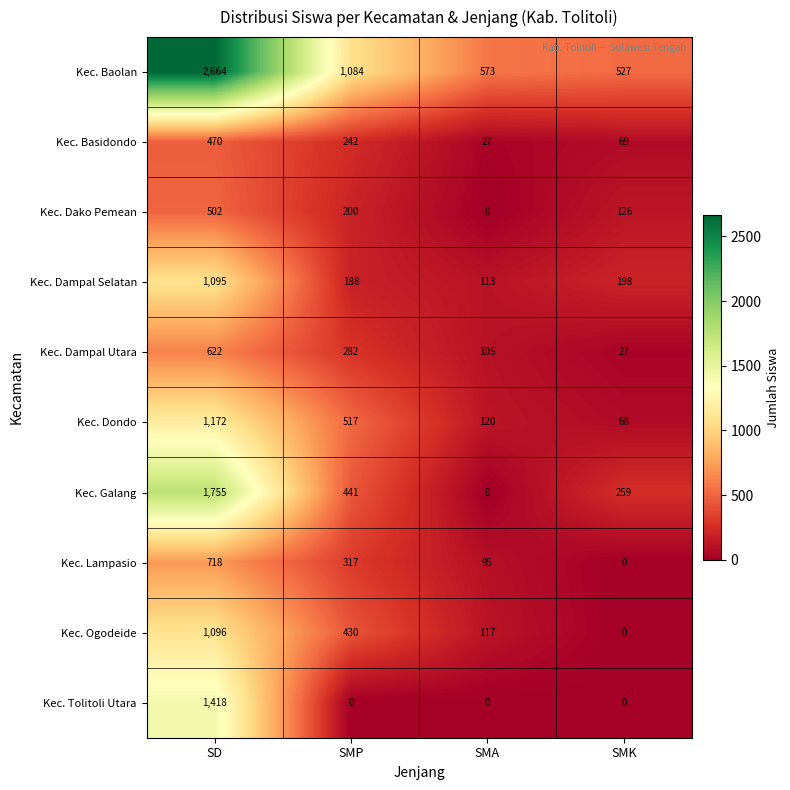

What is the difference between the Kec. Galang values at SD and SMA?

1755